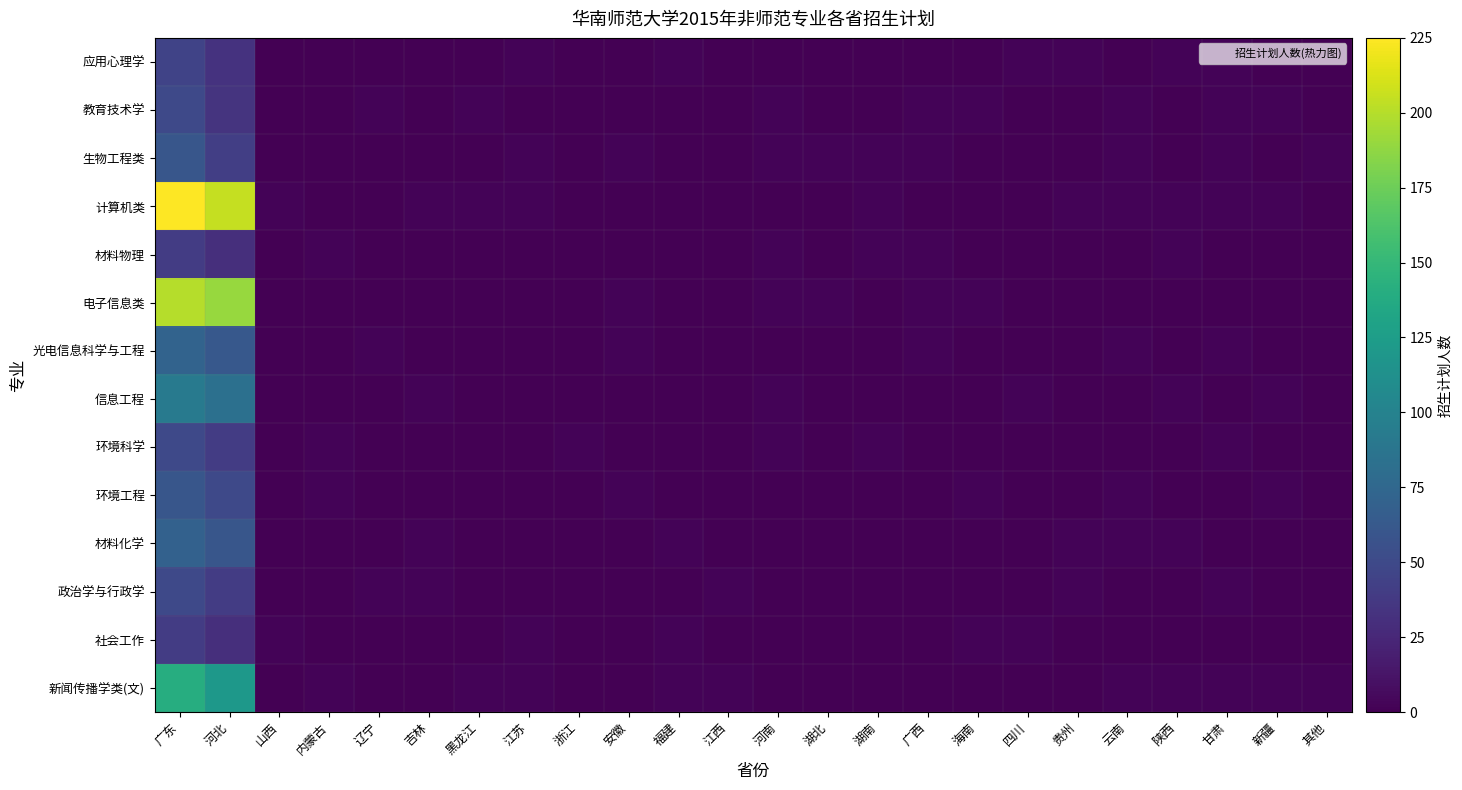

Reading left to right, list all the values displayed in this chart.

应用心理学: 广东=45	河北=33	山西=0	内蒙古=0	辽宁=0	吉林=0	黑龙江=0	江苏=2	浙江=0	安徽=0	福建=2	江西=0	河南=0	湖北=0	湖南=0	广西=0	海南=0	四川=2	贵州=2	云南=0	陕西=2	甘肃=2	新疆=0	其他=0
教育技术学: 广东=50	河北=34	山西=0	内蒙古=0	辽宁=2	吉林=0	黑龙江=2	江苏=0	浙江=0	安徽=0	福建=0	江西=0	河南=2	湖北=0	湖南=0	广西=2	海南=2	四川=0	贵州=0	云南=2	陕西=0	甘肃=2	新疆=2	其他=0
生物工程类: 广东=60	河北=42	山西=0	内蒙古=0	辽宁=0	吉林=0	黑龙江=0	江苏=2	浙江=0	安徽=2	福建=0	江西=0	河南=2	湖北=2	湖南=2	广西=2	海南=0	四川=0	贵州=0	云南=2	陕西=0	甘肃=2	新疆=0	其他=2
计算机类: 广东=225	河北=205	山西=2	内蒙古=0	辽宁=0	吉林=2	黑龙江=2	江苏=2	浙江=0	安徽=0	福建=0	江西=0	河南=0	湖北=0	湖南=2	广西=0	海南=0	四川=0	贵州=2	云南=2	陕西=2	甘肃=2	新疆=2	其他=0
材料物理: 广东=40	河北=30	山西=0	内蒙古=2	辽宁=0	吉林=0	黑龙江=0	江苏=0	浙江=0	安徽=0	福建=0	江西=0	河南=2	湖北=0	湖南=2	广西=2	海南=0	四川=0	贵州=0	云南=0	陕西=2	甘肃=0	新疆=0	其他=0
电子信息类: 广东=200	河北=190	山西=0	内蒙古=0	辽宁=0	吉林=0	黑龙江=0	江苏=0	浙江=0	安徽=2	福建=0	江西=0	河南=2	湖北=2	湖南=0	广西=2	海南=2	四川=0	贵州=0	云南=0	陕西=0	甘肃=0	新疆=0	其他=0
光电信息科学与工程: 广东=72	河北=62	山西=0	内蒙古=0	辽宁=2	吉林=0	黑龙江=0	江苏=0	浙江=0	安徽=2	福建=0	江西=0	河南=0	湖北=0	湖南=0	广西=2	海南=0	四川=0	贵州=0	云南=2	陕西=0	甘肃=2	新疆=0	其他=0
信息工程: 广东=93	河北=83	山西=0	内蒙古=0	辽宁=0	吉林=2	黑龙江=0	江苏=0	浙江=0	安徽=0	福建=0	江西=0	河南=2	湖北=0	湖南=0	广西=0	海南=0	四川=2	贵州=0	云南=0	陕西=2	甘肃=0	新疆=2	其他=0
环境科学: 广东=50	河北=40	山西=0	内蒙古=2	辽宁=0	吉林=0	黑龙江=0	江苏=0	浙江=2	安徽=0	福建=0	江西=0	河南=2	湖北=0	湖南=2	广西=0	海南=0	四川=0	贵州=0	云南=0	陕西=0	甘肃=2	新疆=0	其他=0
环境工程: 广东=60	河北=50	山西=0	内蒙古=2	辽宁=0	吉林=0	黑龙江=0	江苏=0	浙江=0	安徽=2	福建=0	江西=0	河南=0	湖北=0	湖南=0	广西=0	海南=2	四川=0	贵州=0	云南=2	陕西=0	甘肃=0	新疆=2	其他=0
材料化学: 广东=70	河北=60	山西=0	内蒙古=0	辽宁=0	吉林=2	黑龙江=0	江苏=0	浙江=0	安徽=0	福建=2	江西=0	河南=0	湖北=0	湖南=0	广西=0	海南=0	四川=0	贵州=2	云南=2	陕西=2	甘肃=0	新疆=0	其他=0
政治学与行政学: 广东=50	河北=40	山西=0	内蒙古=0	辽宁=2	吉林=2	黑龙江=0	江苏=0	浙江=0	安徽=0	福建=0	江西=2	河南=0	湖北=0	湖南=0	广西=0	海南=0	四川=0	贵州=2	云南=0	陕西=0	甘肃=2	新疆=0	其他=0
社会工作: 广东=40	河北=30	山西=2	内蒙古=0	辽宁=0	吉林=0	黑龙江=0	江苏=2	浙江=0	安徽=0	福建=2	江西=0	河南=0	湖北=0	湖南=0	广西=0	海南=2	四川=2	贵州=0	云南=0	陕西=0	甘肃=0	新疆=0	其他=0
新闻传播学类(文): 广东=140	河北=120	山西=0	内蒙古=2	辽宁=0	吉林=0	黑龙江=2	江苏=2	浙江=0	安徽=0	福建=2	江西=2	河南=0	湖北=0	湖南=0	广西=0	海南=0	四川=0	贵州=0	云南=2	陕西=2	甘肃=2	新疆=2	其他=2